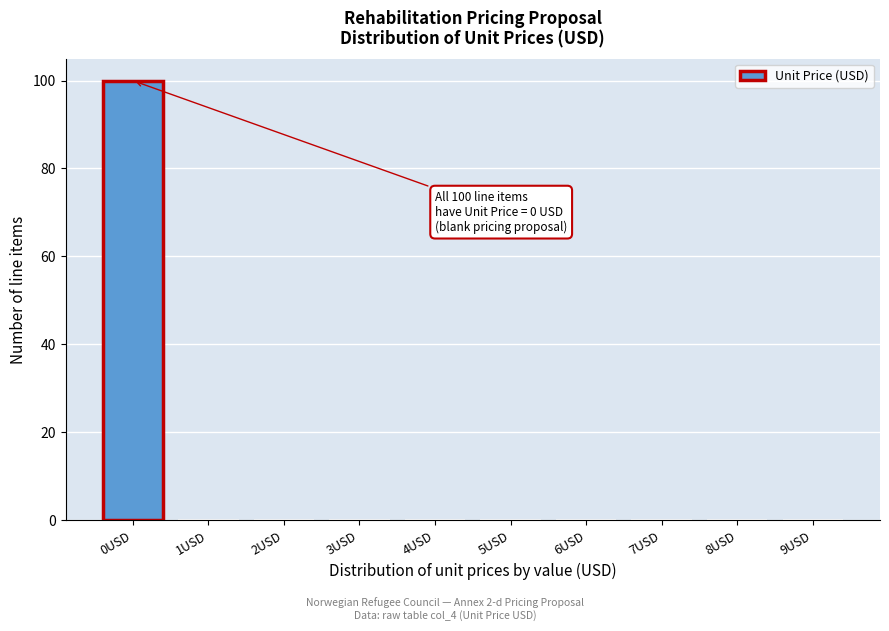

Reading right to left, transcribe all the data shown in this chart.

9USD=0	8USD=0	7USD=0	6USD=0	5USD=0	4USD=0	3USD=0	2USD=0	1USD=0	0USD=100